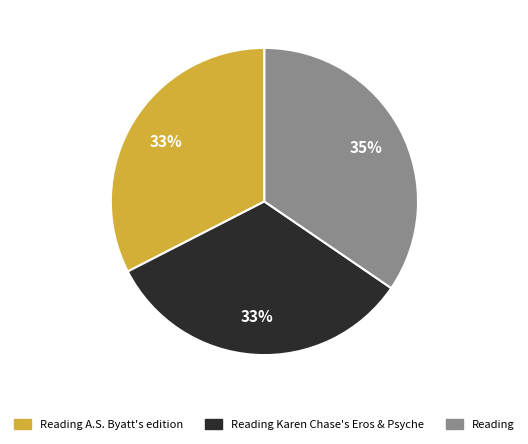

How many segments does this pie chart have?

3